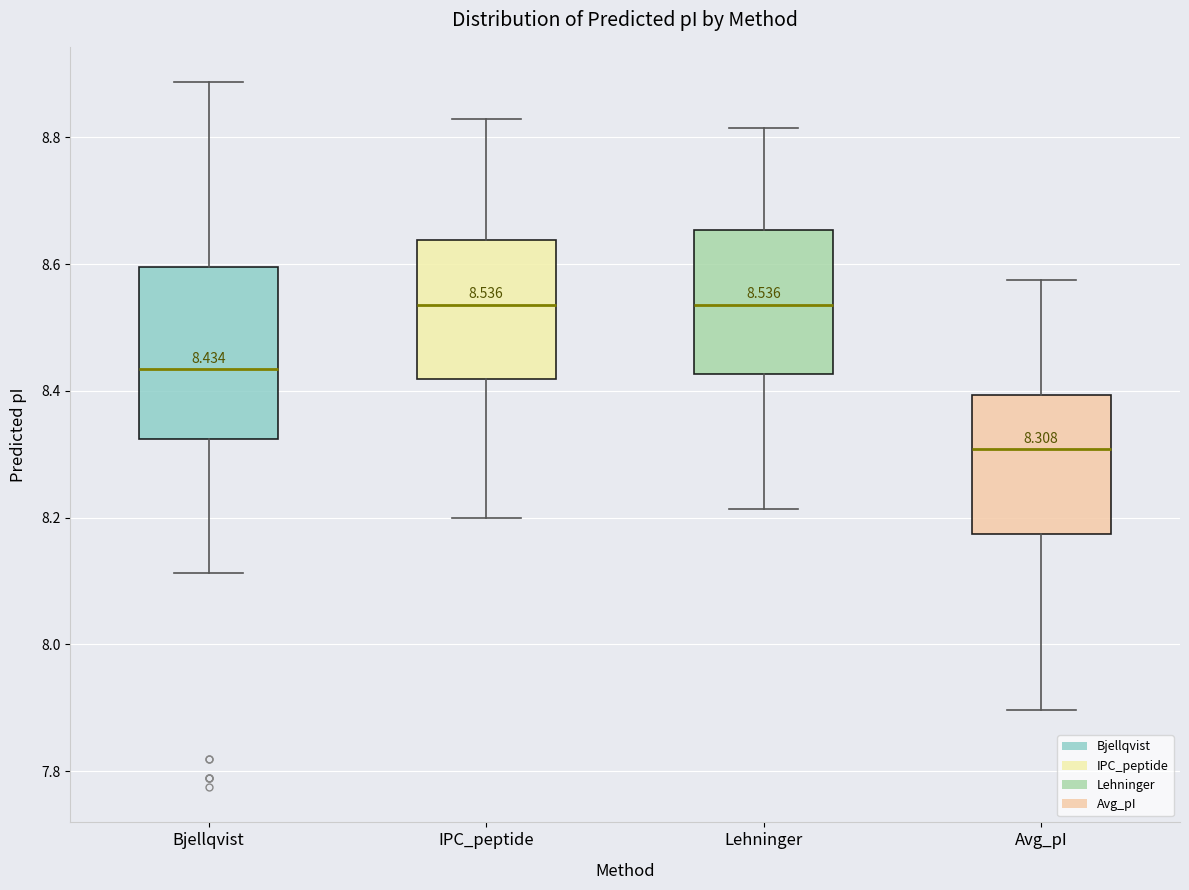

Comparing the boxes themselves (not the whiskers), which one is the tallest?

Bjellqvist